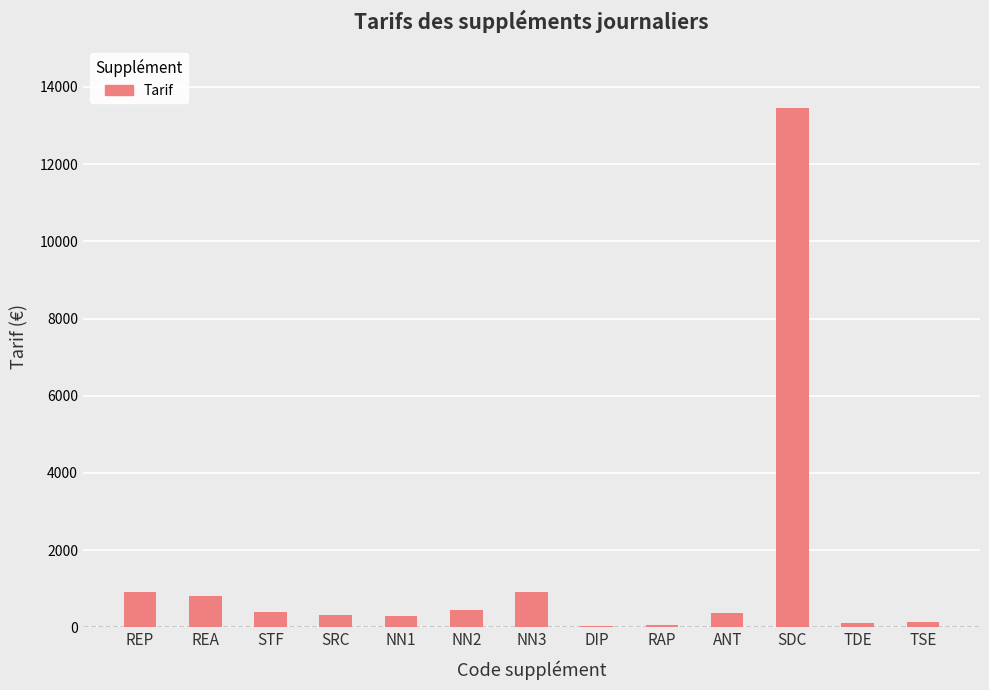

Which label corresponds to the largest value in the chart?

SDC